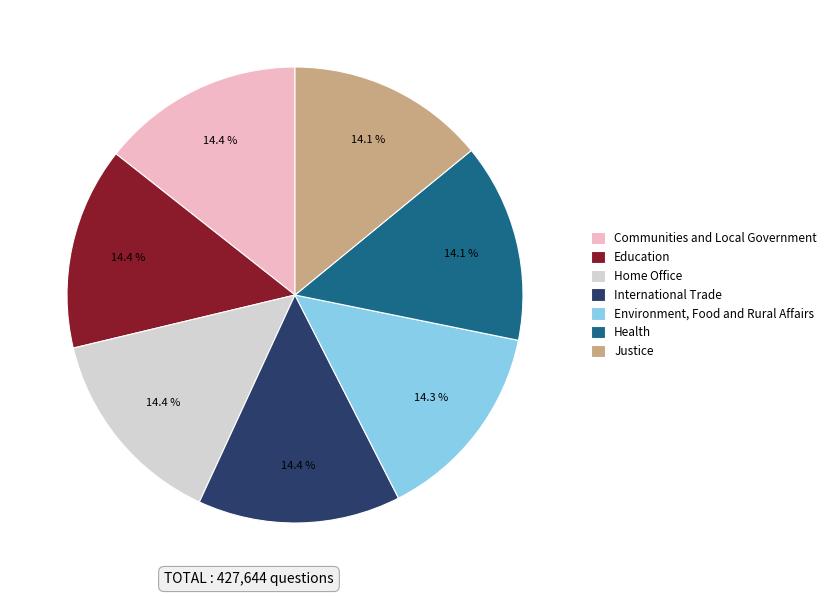

To the nearest percent, what is the combined percentage of Justice and Communities and Local Government?

28%